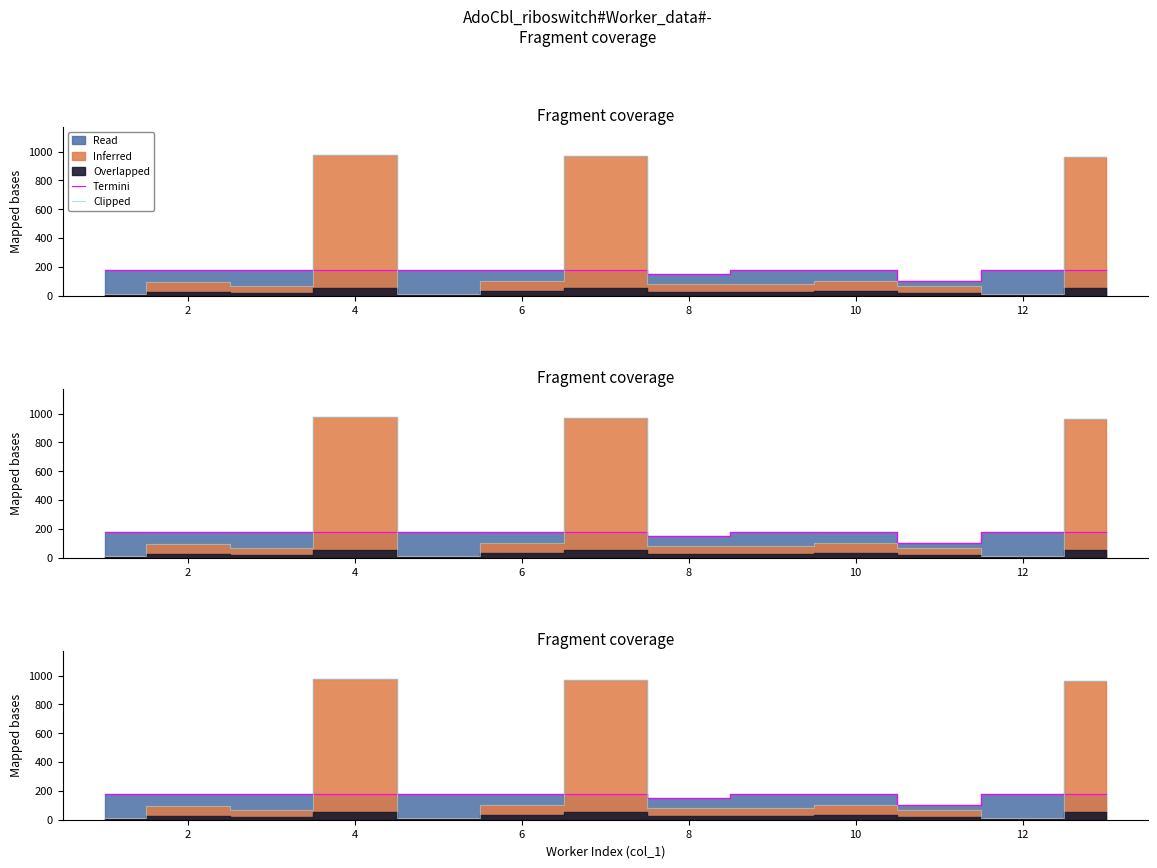

Which series has the largest range (max minus min)?

Clipped